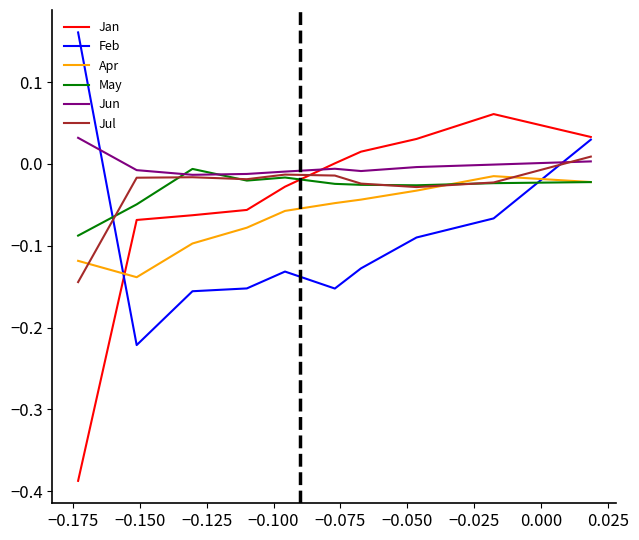

Which series has the largest range (max minus min)?

Jan